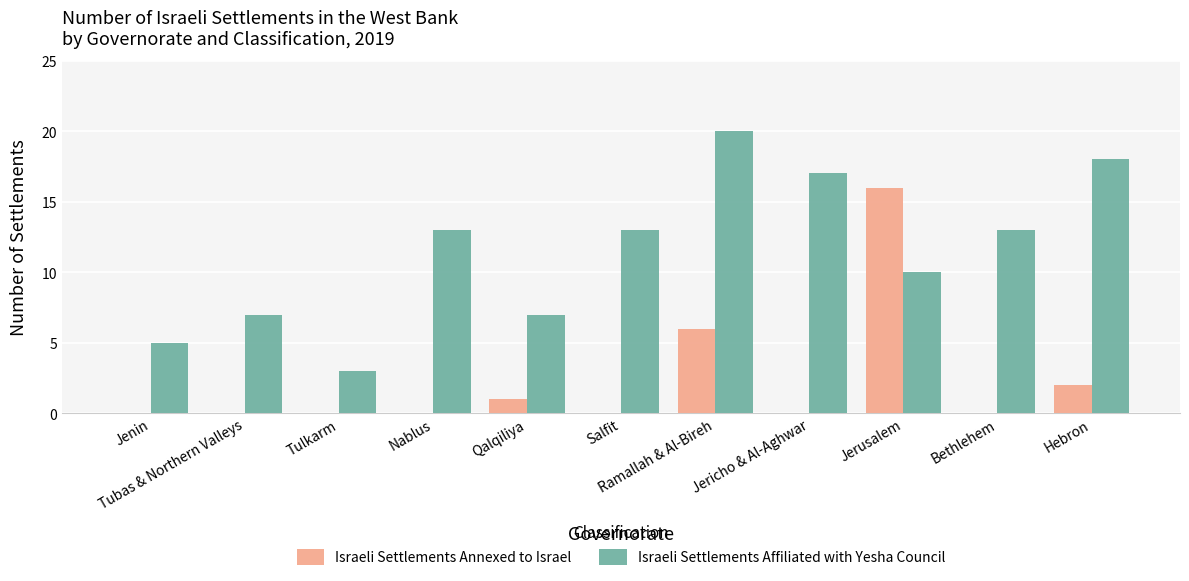

Count the number of data series in this chart.

2